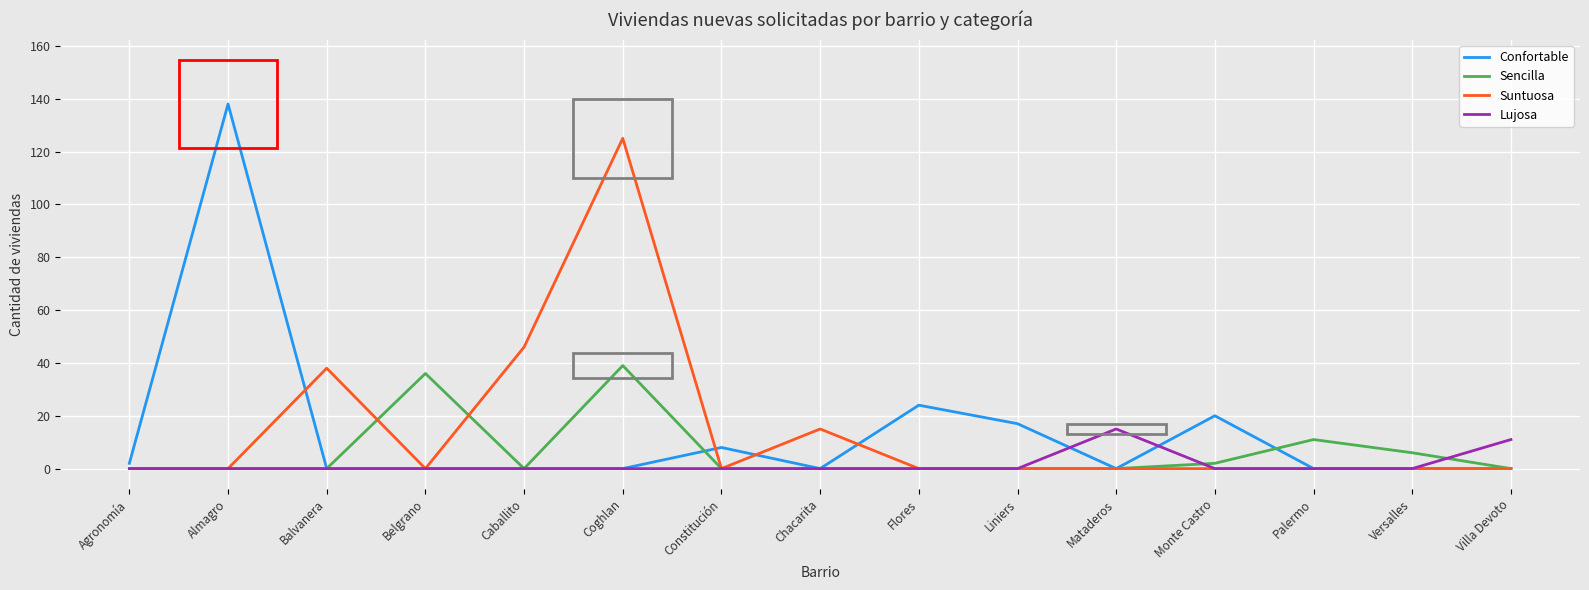

What are all the series names shown in the legend?

Confortable, Sencilla, Suntuosa, Lujosa